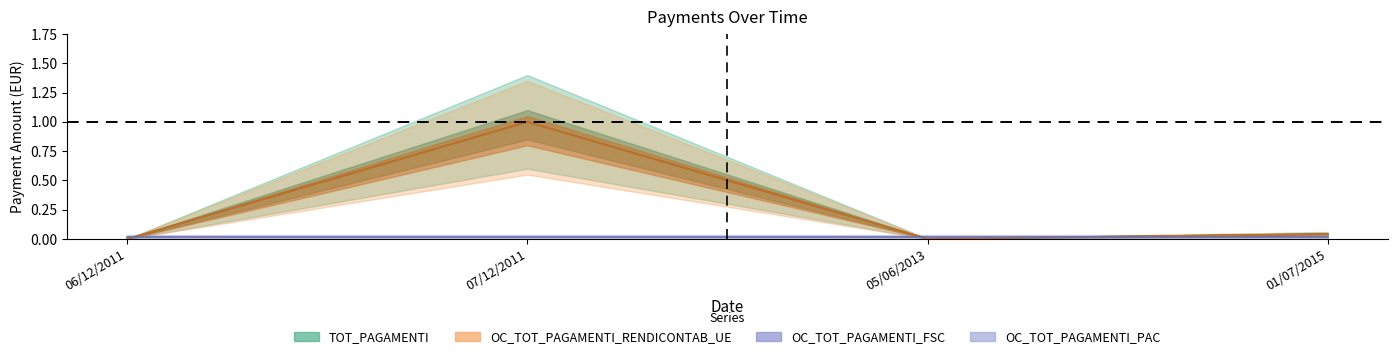

The OC_TOT_PAGAMENTI_RENDICONTAB_UE series shows 0.0 at 01/07/2015. True or false?

False